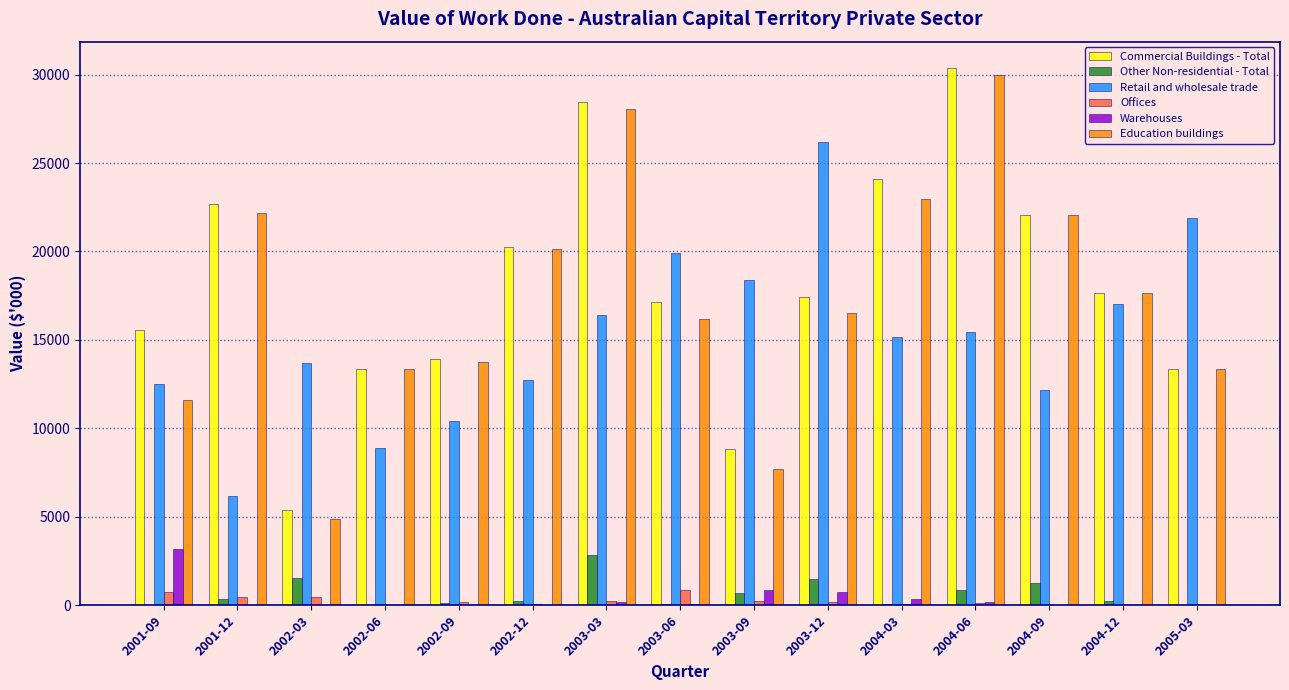

Between 2002-03 and 2002-06, which series saw the biggest shift?

Education buildings